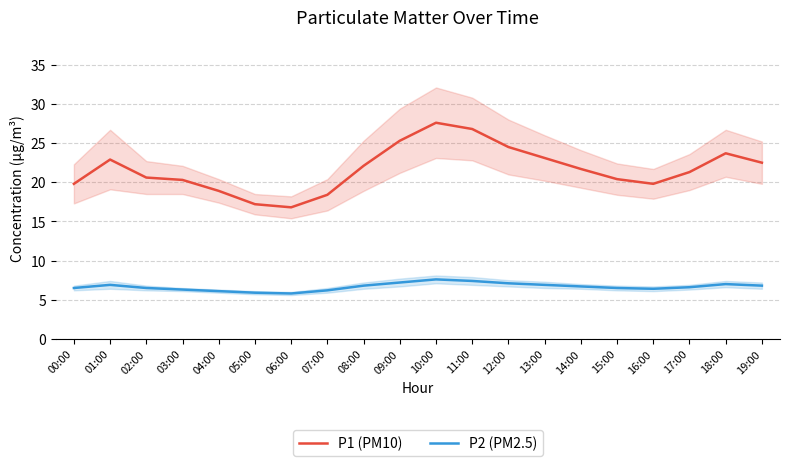

What is the difference between the second highest and second lowest values in the P2 (PM2.5) series?

1.5